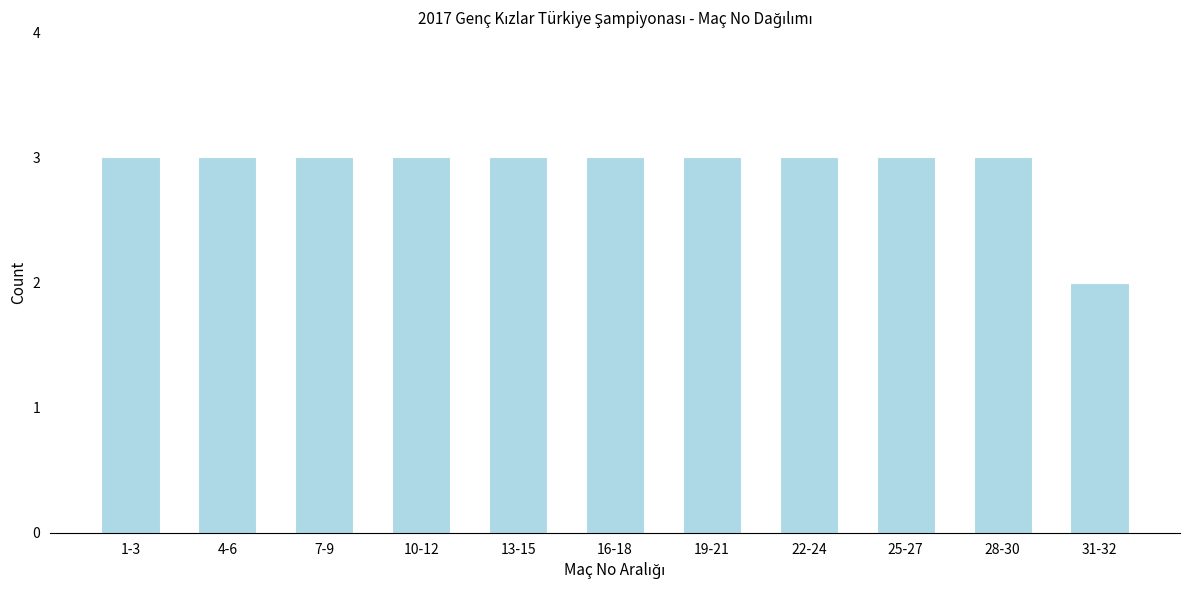

Reading left to right, extract all data points from this chart.

3	3	3	3	3	3	3	3	3	3	2